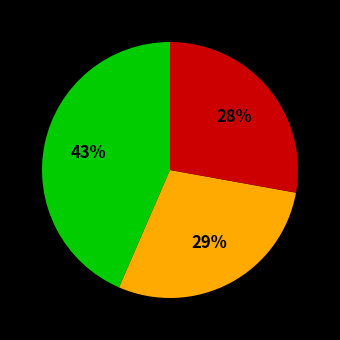

Is there a majority slice in this chart?

No